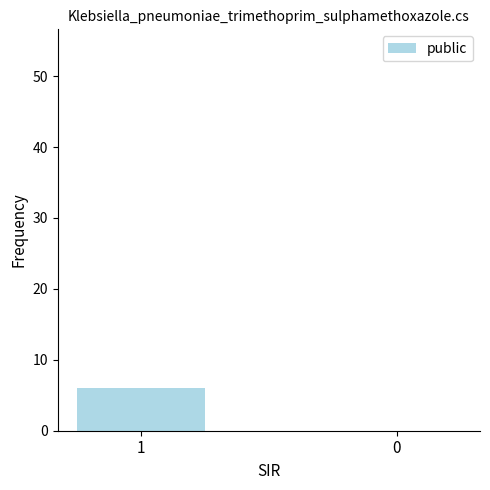

What is the average value?

3